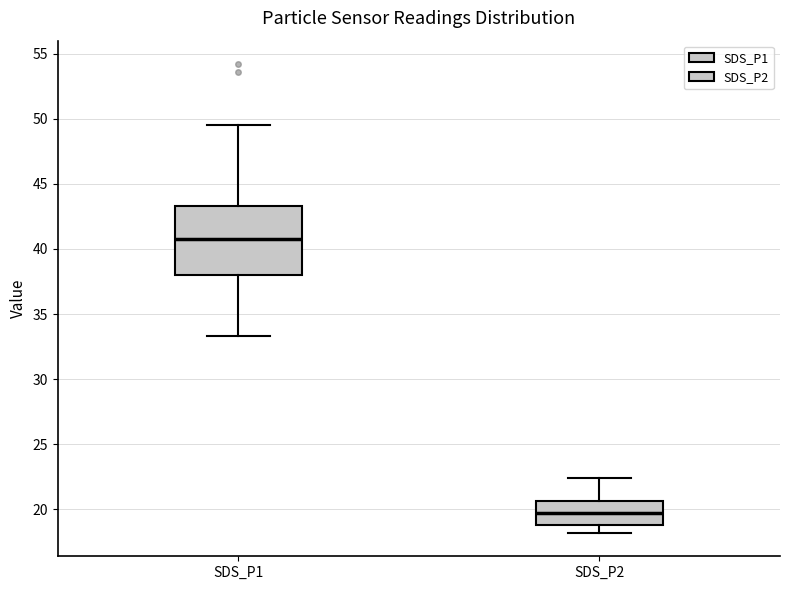

Where does the upper whisker of the box for SDS_P2 end on the y-axis? The values are not printed on the chart, so give them approximately, as read against the axis.

22.5